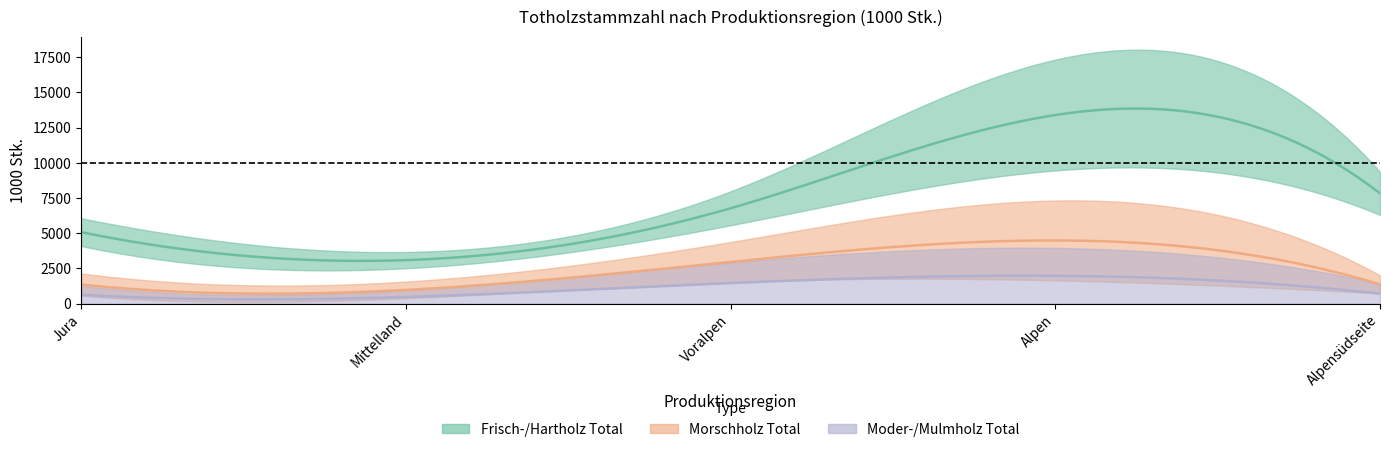

In Frisch-/Hartholz Total, how many points are lower than both neighbors (excluding endpoints)?

1